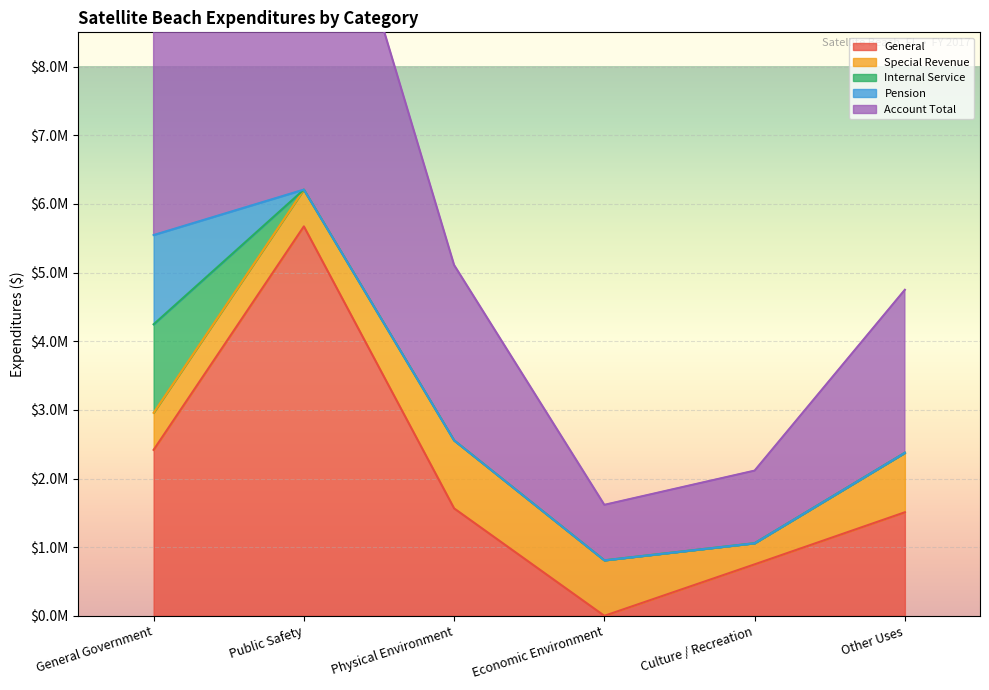

List the series in order of their peak value, lowest first.

Special Revenue, Internal Service, Pension, General, Account Total